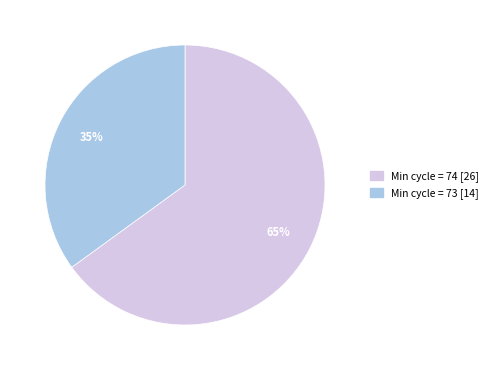

To the nearest percent, what is the average slice percentage?

50%